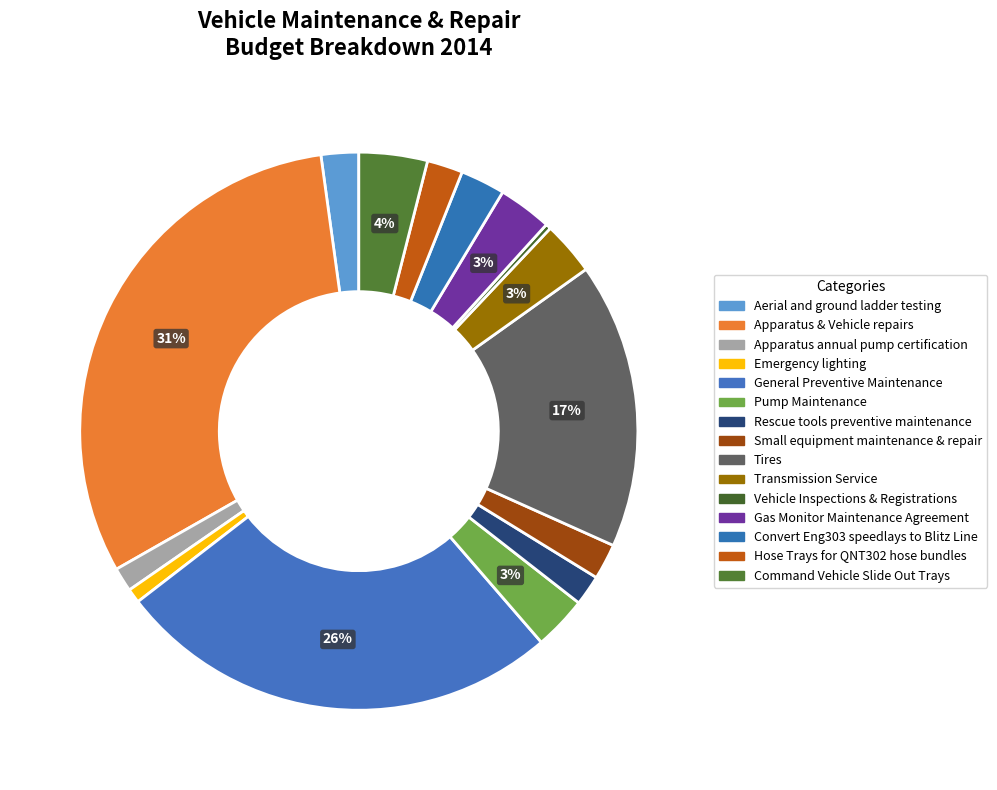

To the nearest percent, what is the difference between the largest and smallest slice percentages?

31%